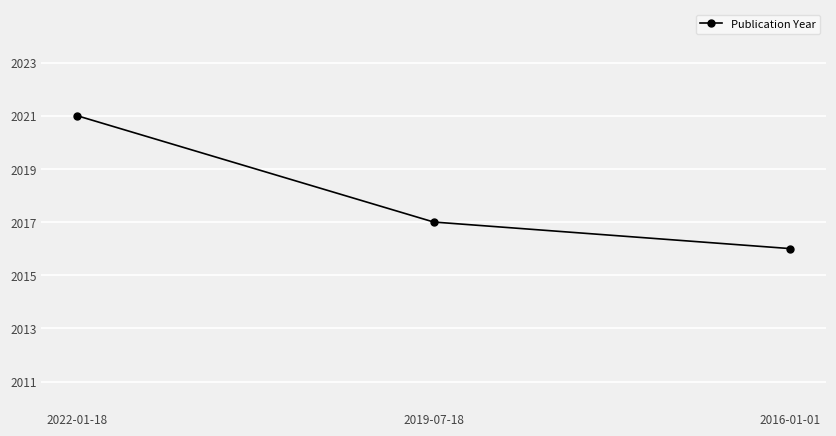

What is the difference between the maximum and minimum values?

5